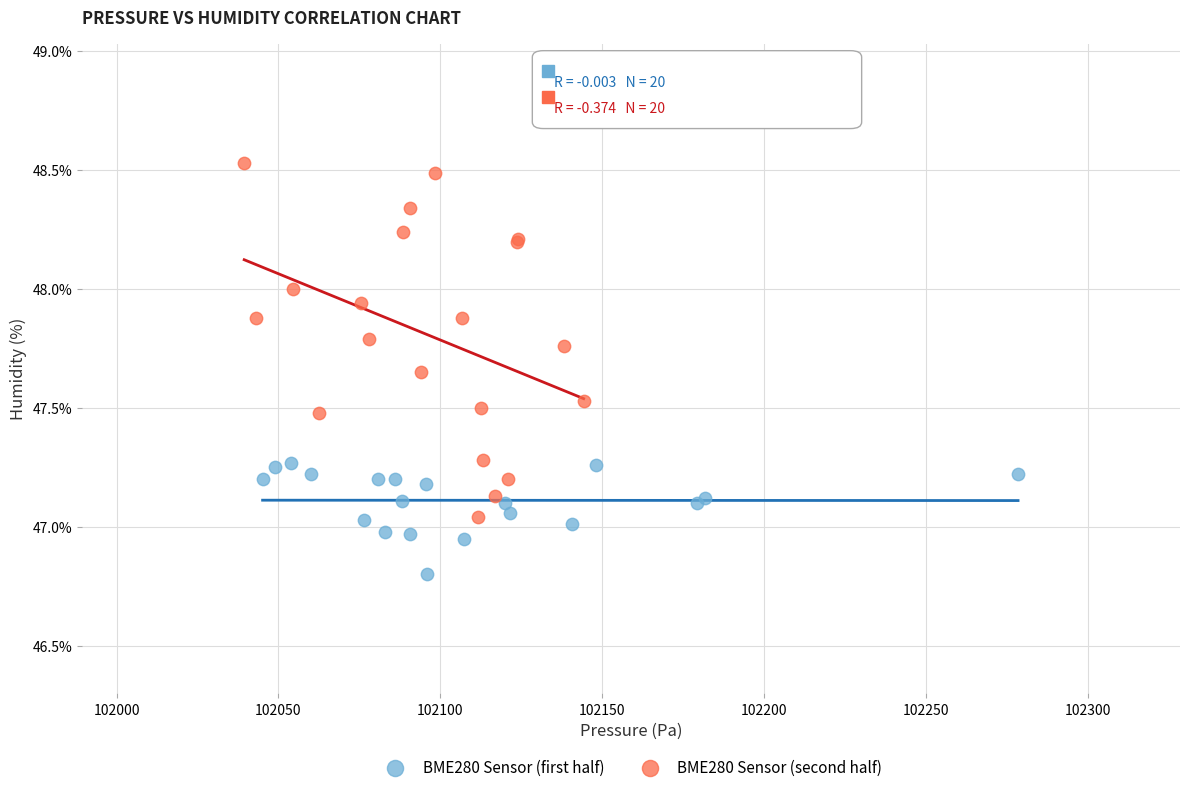

Which series reaches the maximum Y coordinate?

BME280 Sensor (second half)